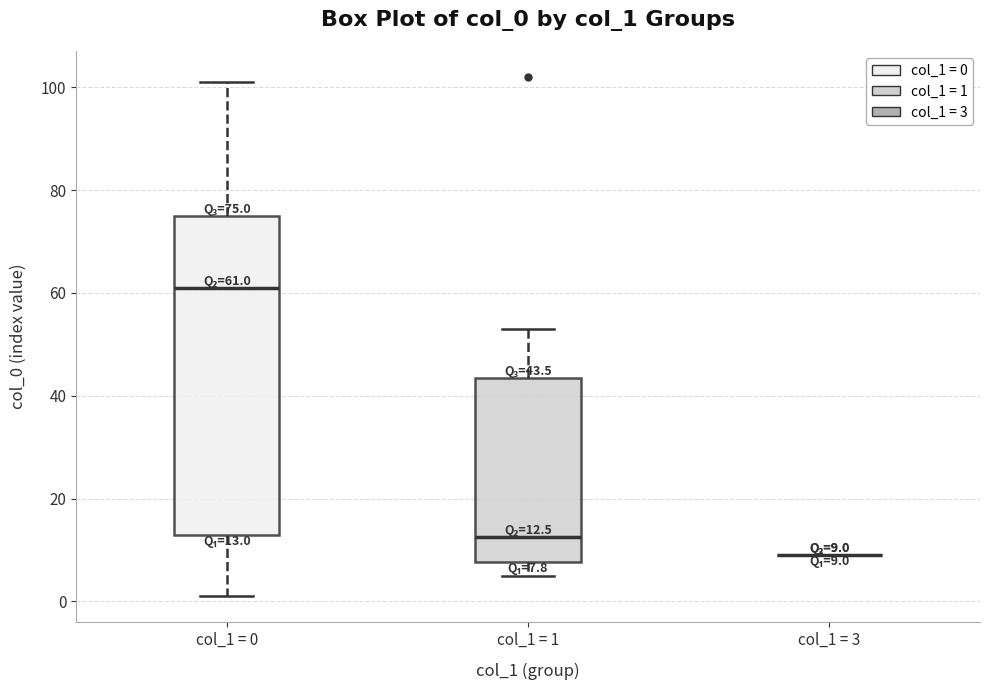

Comparing the boxes themselves (not the whiskers), which one is the tallest?

col_1 = 0